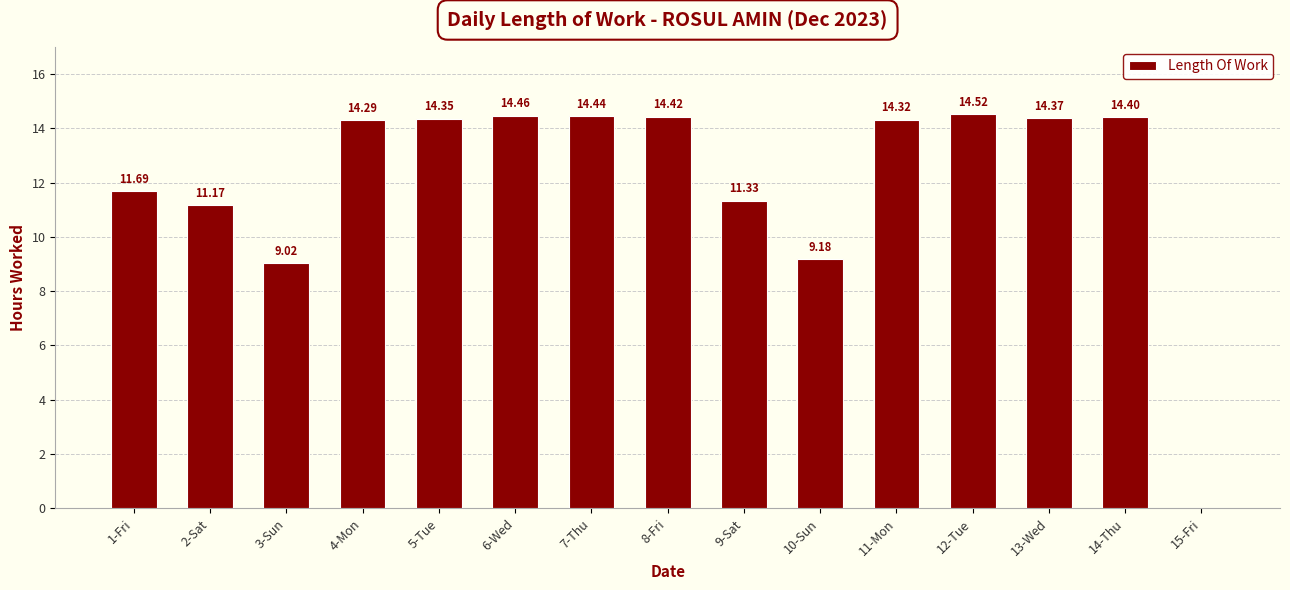

What is the ratio of the value at 10-Sun to the value at 12-Tue?

0.6